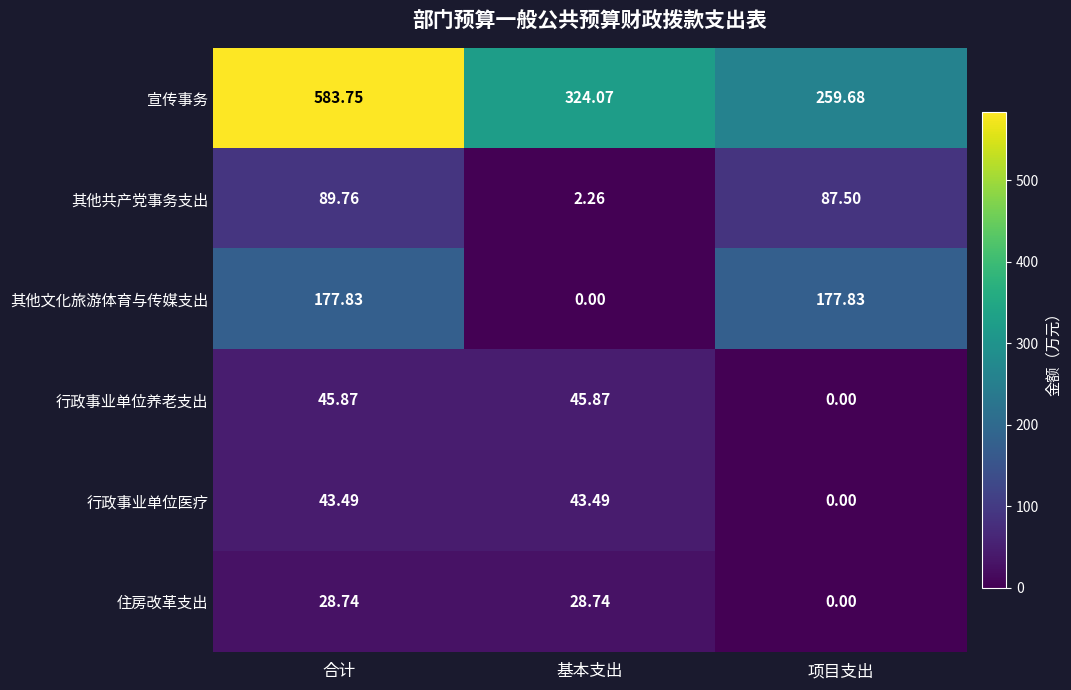

What is the spread (max minus min) of values at 项目支出?

259.7